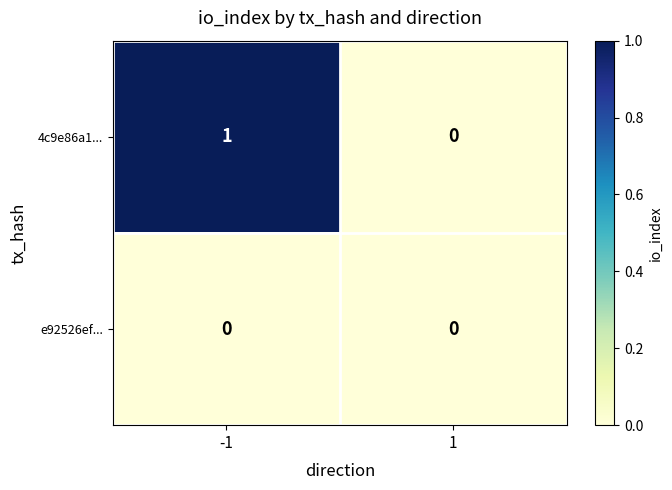

Rank the series by their average value, from highest to lowest.

4c9e86a1..., e92526ef...